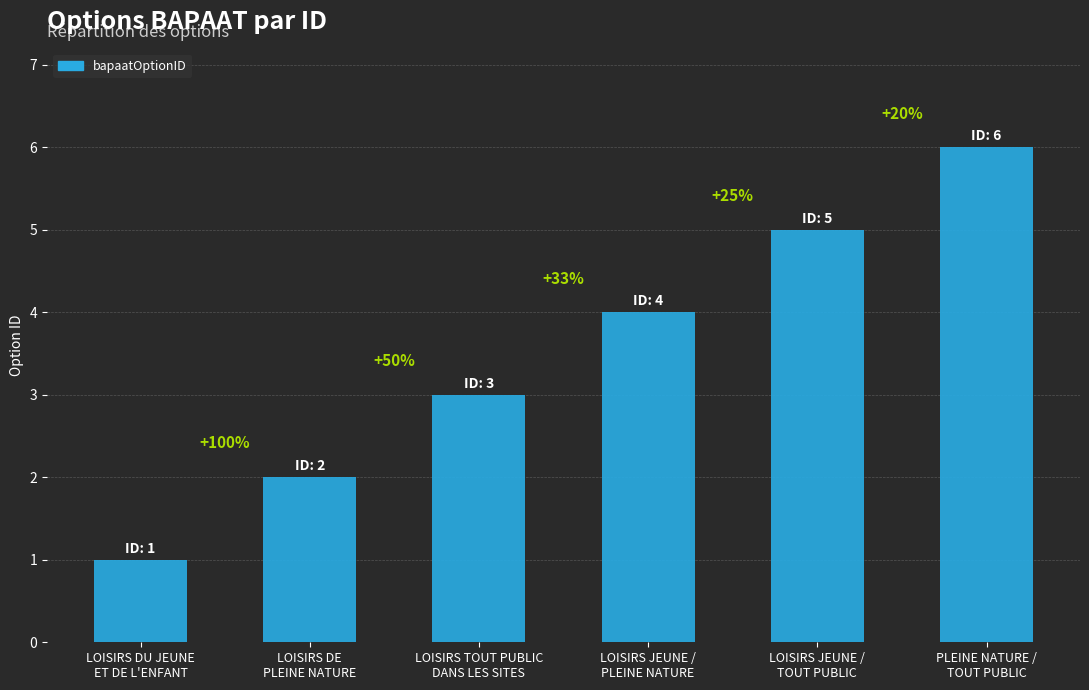

Does the chart contain any negative values?

No